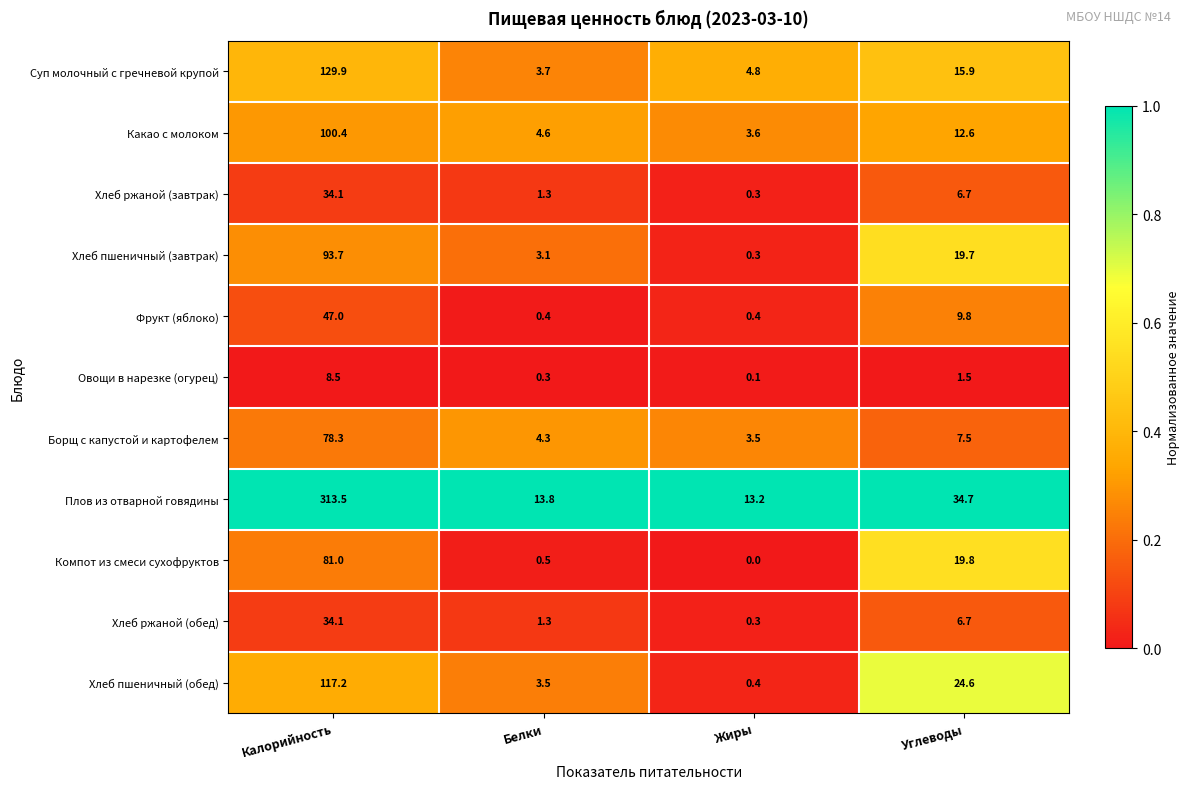

Which label corresponds to the smallest value in the chart?

Жиры